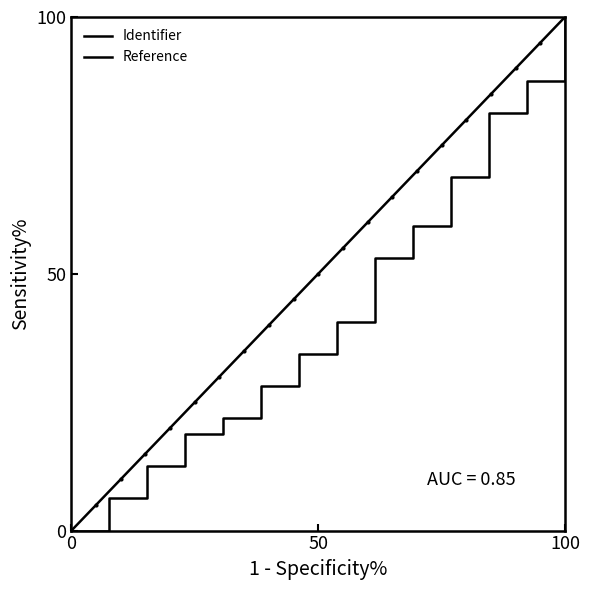

What is the difference between the second highest and second lowest values?

81.2